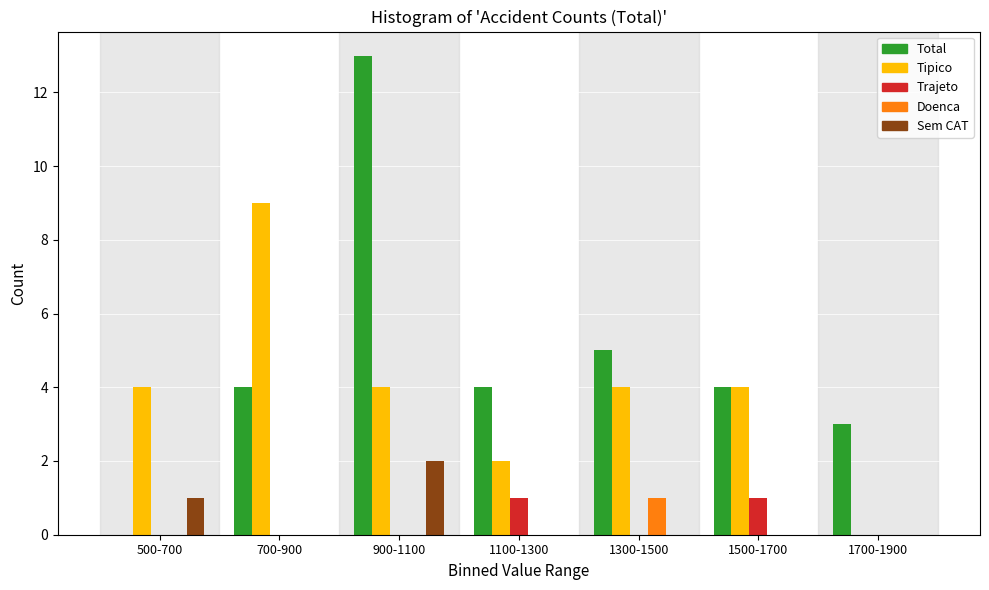

Which series changed the most between 900-1100 and 1300-1500?

Total